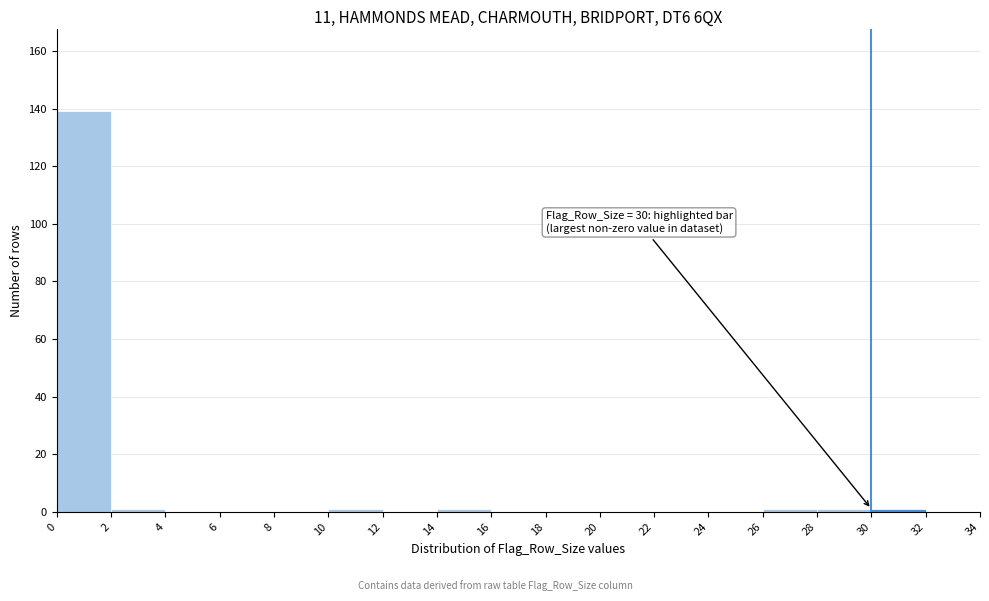

Over which range of the x-axis is the bar tallest?

0 to 2